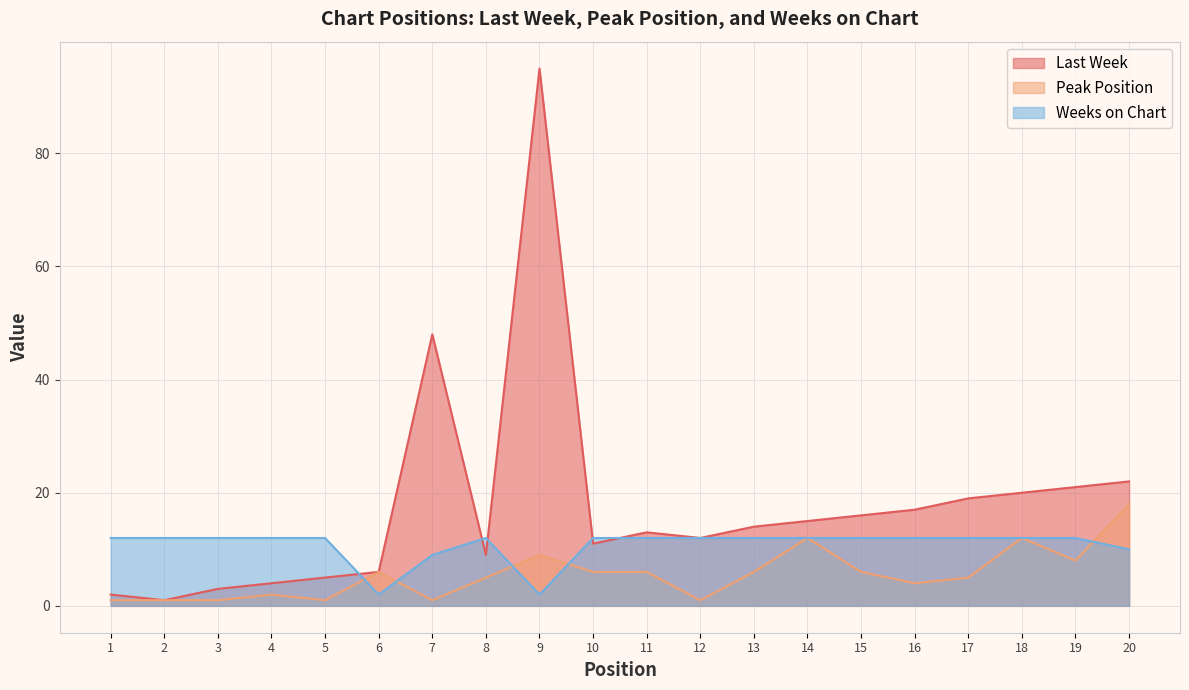

At which label does Weeks on Chart reach its minimum?

6